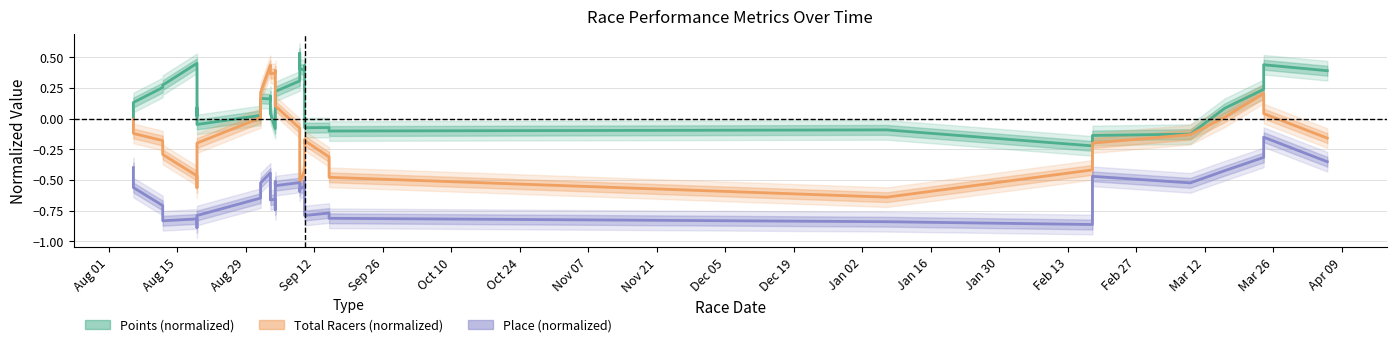

Which series has the largest total across all categories?

Points